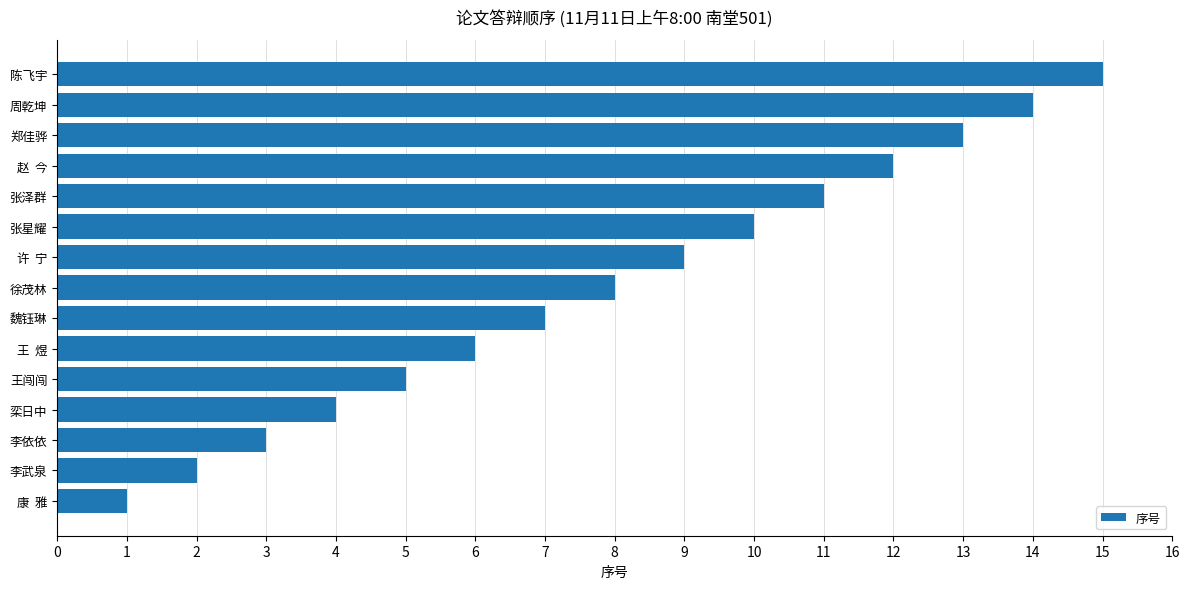

Read the value at 魏钰琳.

7